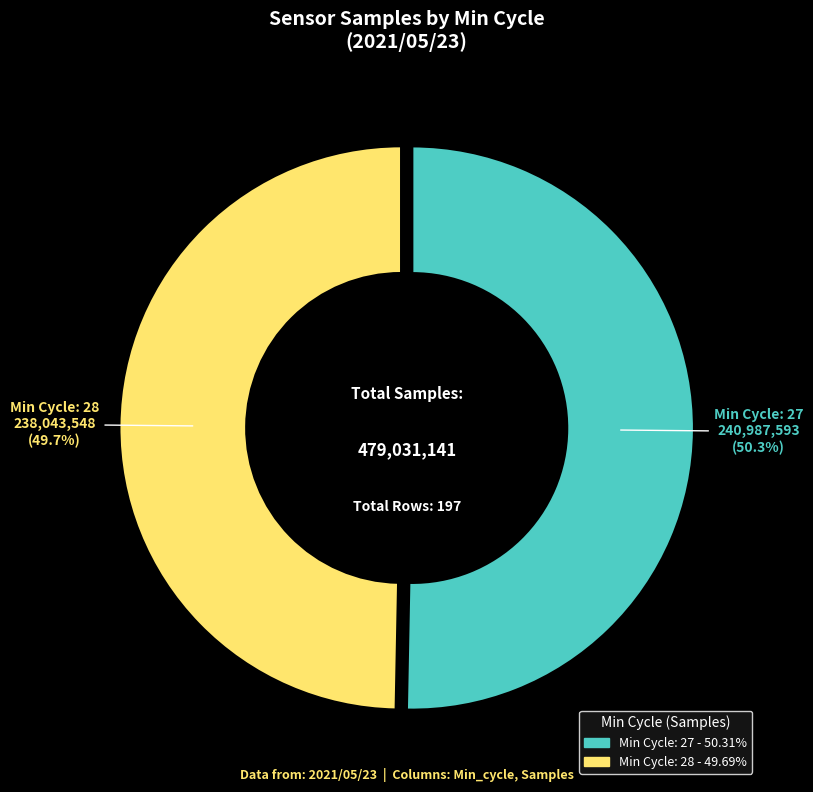

Does any single category account for the majority?

Yes